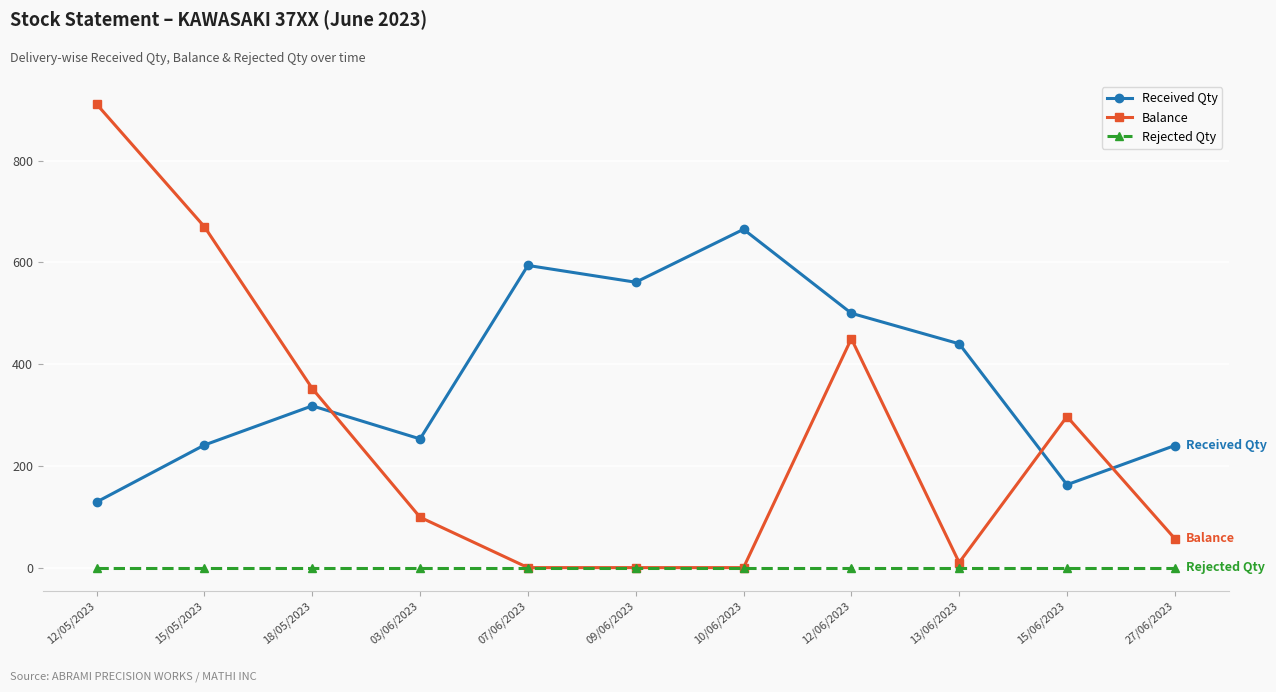

What is the value of the Received Qty point at the 1st from the left?

129